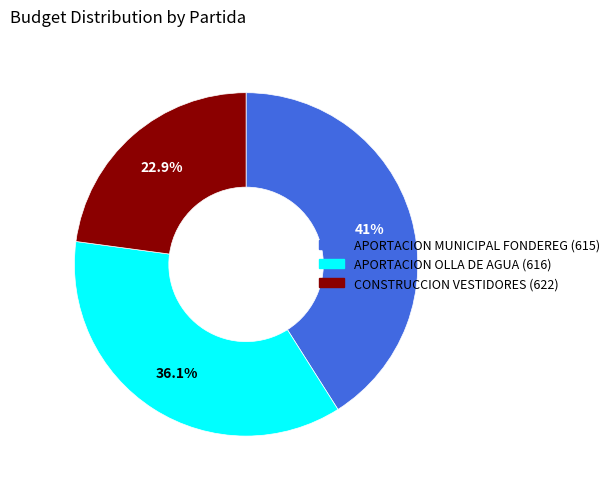

The APORTACION MUNICIPAL FONDEREG (615) slice represents 52% of the pie. True or false?

False